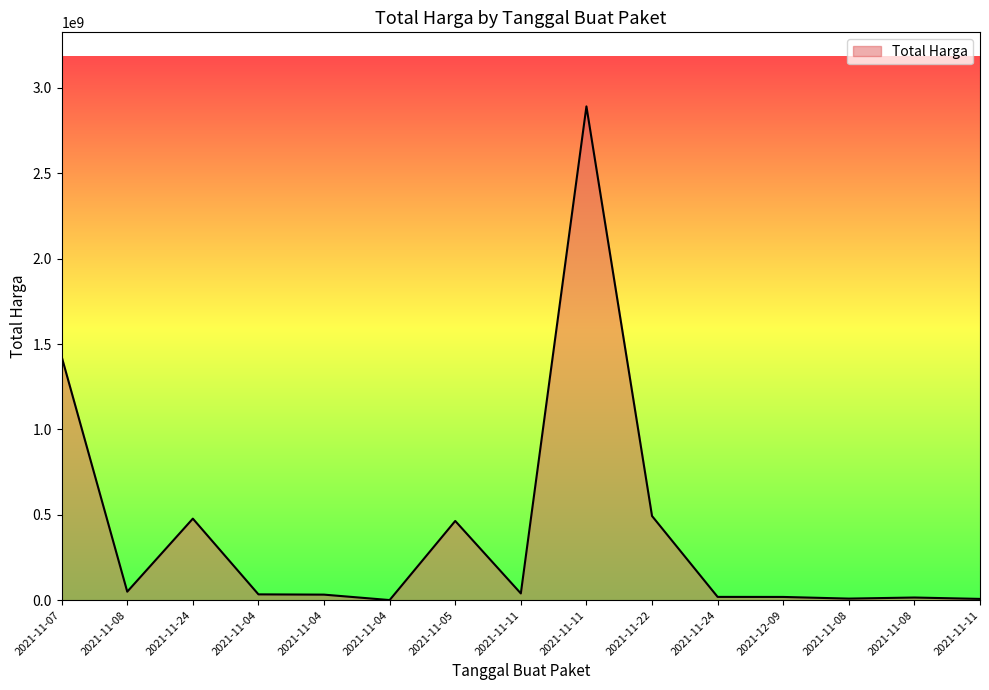

What is the difference between the maximum and minimum values?

2891544125